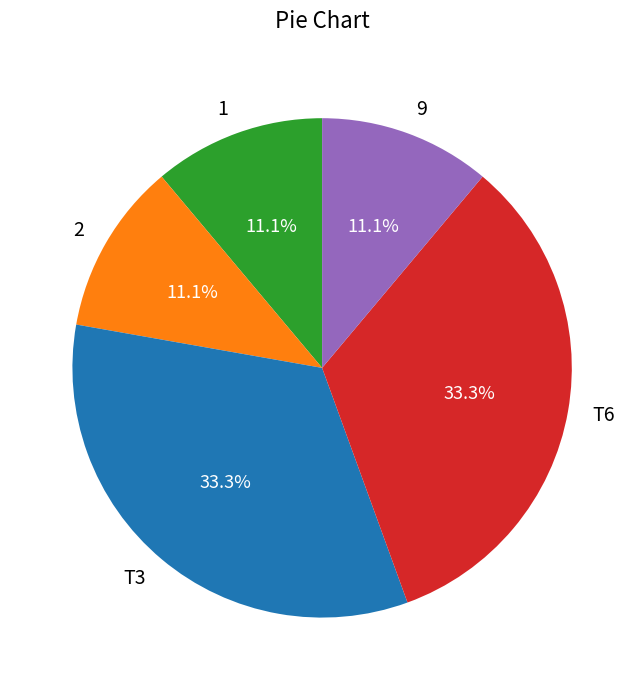

To the nearest percent, what is the difference between the largest and smallest slice percentages?

22%